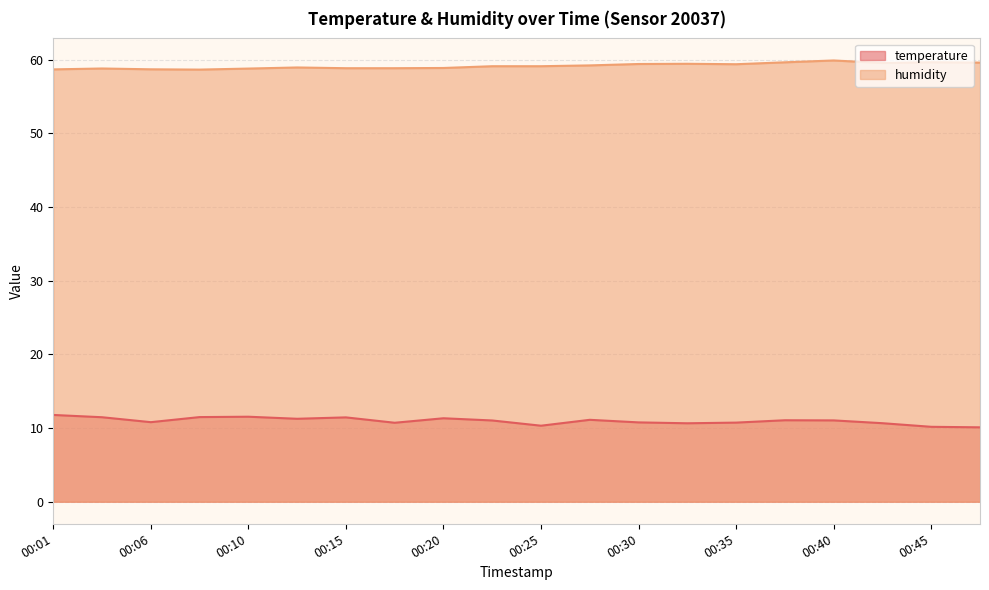

Which has a higher value, 00:27 or 00:06?

00:27